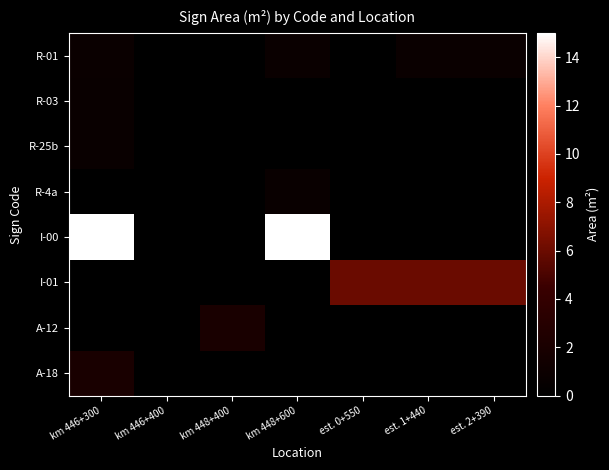

Rank the series by their maximum value, from lowest to highest.

R-03, R-25b, R-4a, R-01, A-12, A-18, I-01, I-00